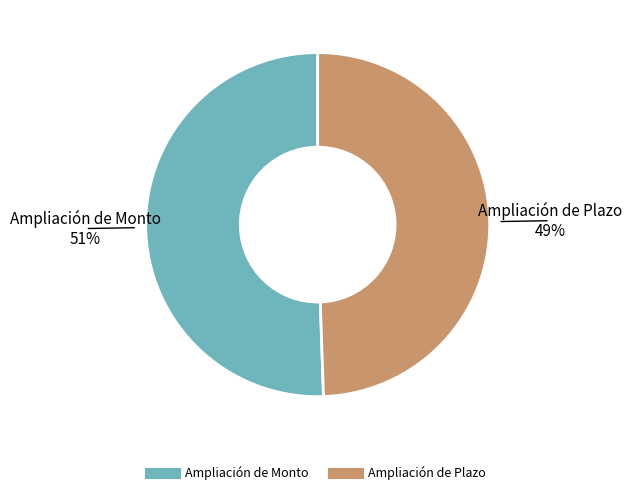

To the nearest percent, what is the combined percentage of Ampliación de Monto and Ampliación de Plazo?

100%